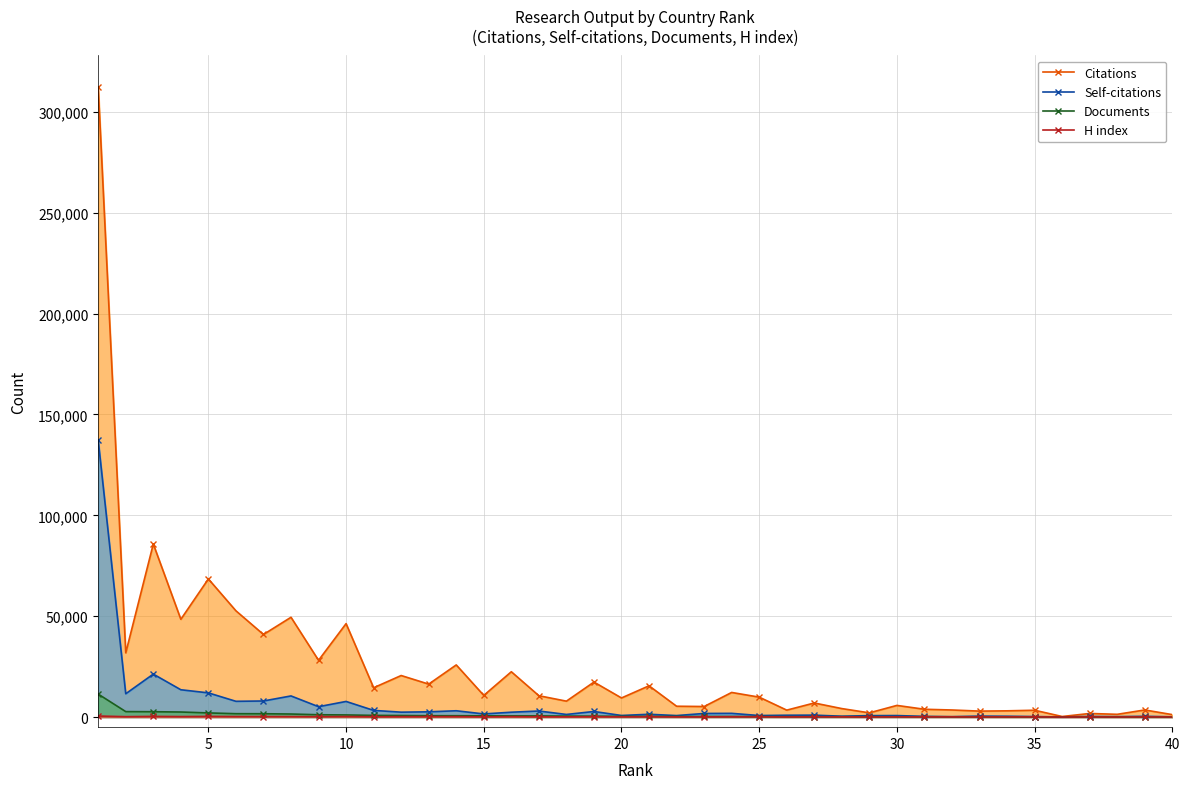

Which series has the largest total across all categories?

Citations